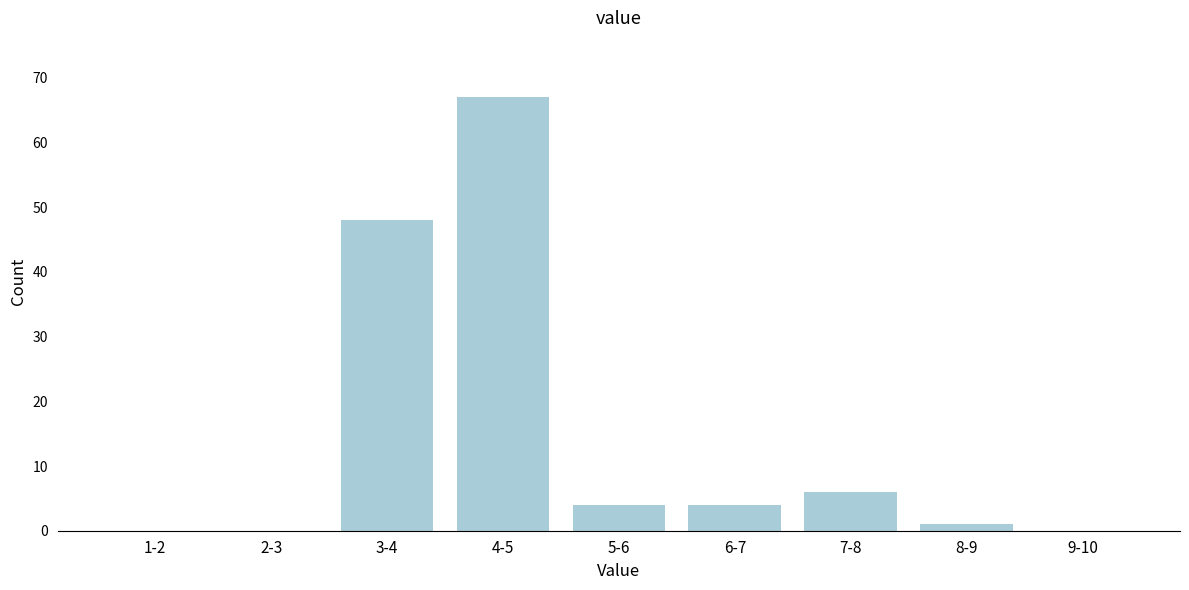

Reading right to left, list all the values displayed in this chart.

9-10=0	8-9=1	7-8=6	6-7=4	5-6=4	4-5=67	3-4=48	2-3=0	1-2=0